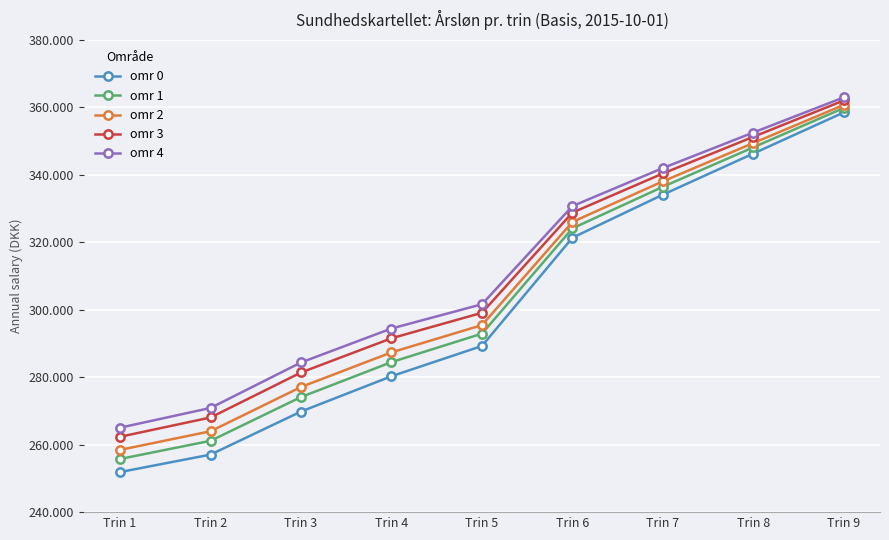

The value of omr 2 at Trin 2 is 263977. True or false?

True